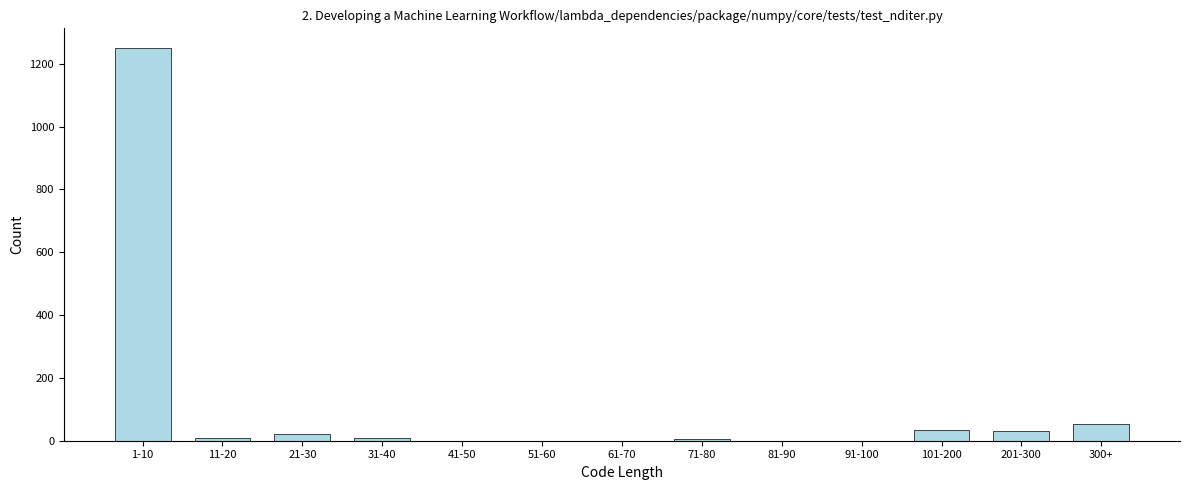

What is the sum of the values at 81-90 and 101-200?

35